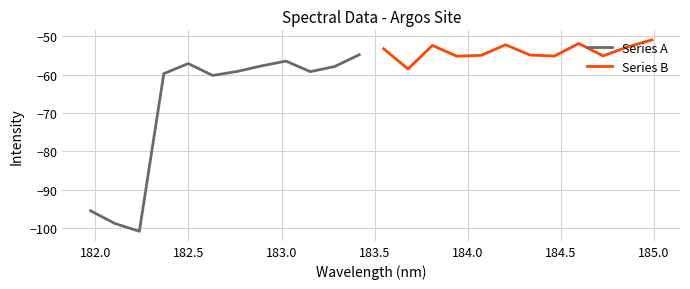

What is the average value of the Series B series?

-53.9